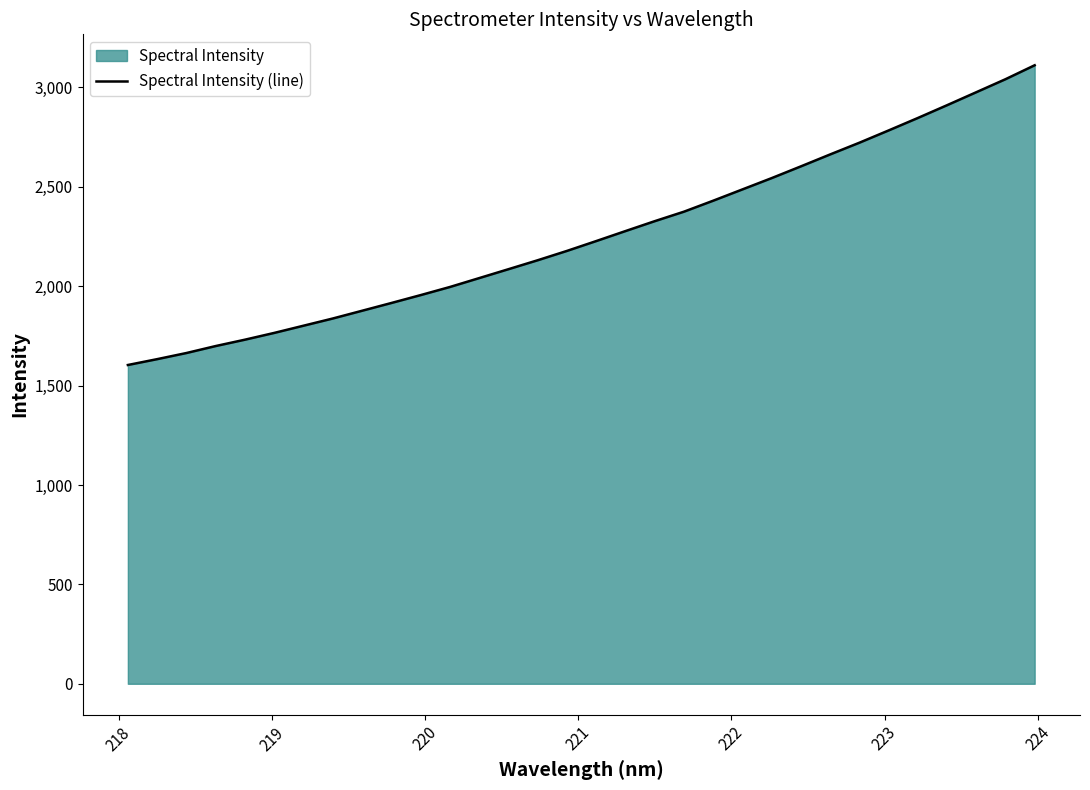

Reading left to right, transcribe all the data shown in this chart.

1603.8	1633.3	1664.1	1699.2	1731.3	1765.3	1801.6	1837.8	1876.8	1915.8	1955.5	1996.3	2041.0	2085.8	2130.8	2177.8	2227.3	2277.5	2327.4	2375.1	2430.4	2487.2	2544.1	2603.1	2663.1	2722.1	2783.8	2846.5	2910.8	2976.1	3041.6	3111.9